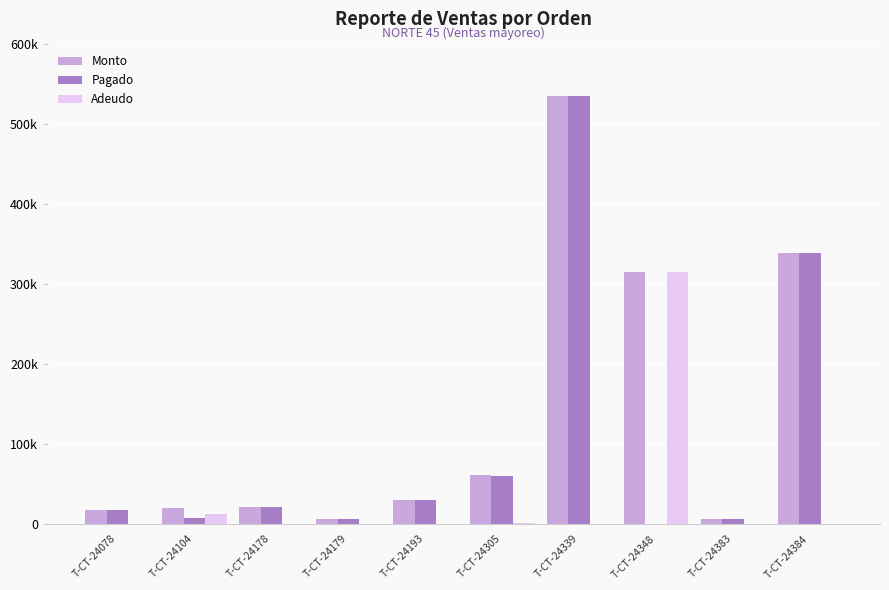

What are all the series names shown in the legend?

Monto, Pagado, Adeudo